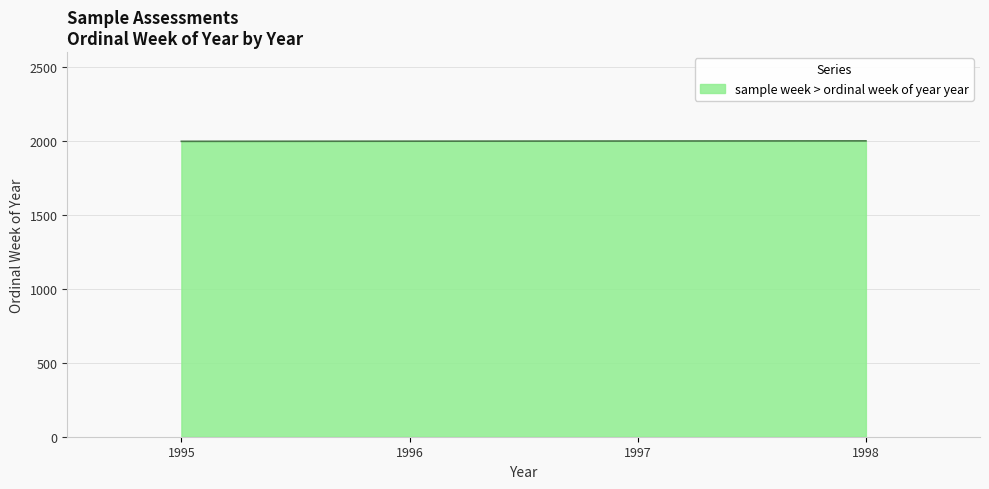

True or false: there are more than 2 points higher than both neighbors.

False